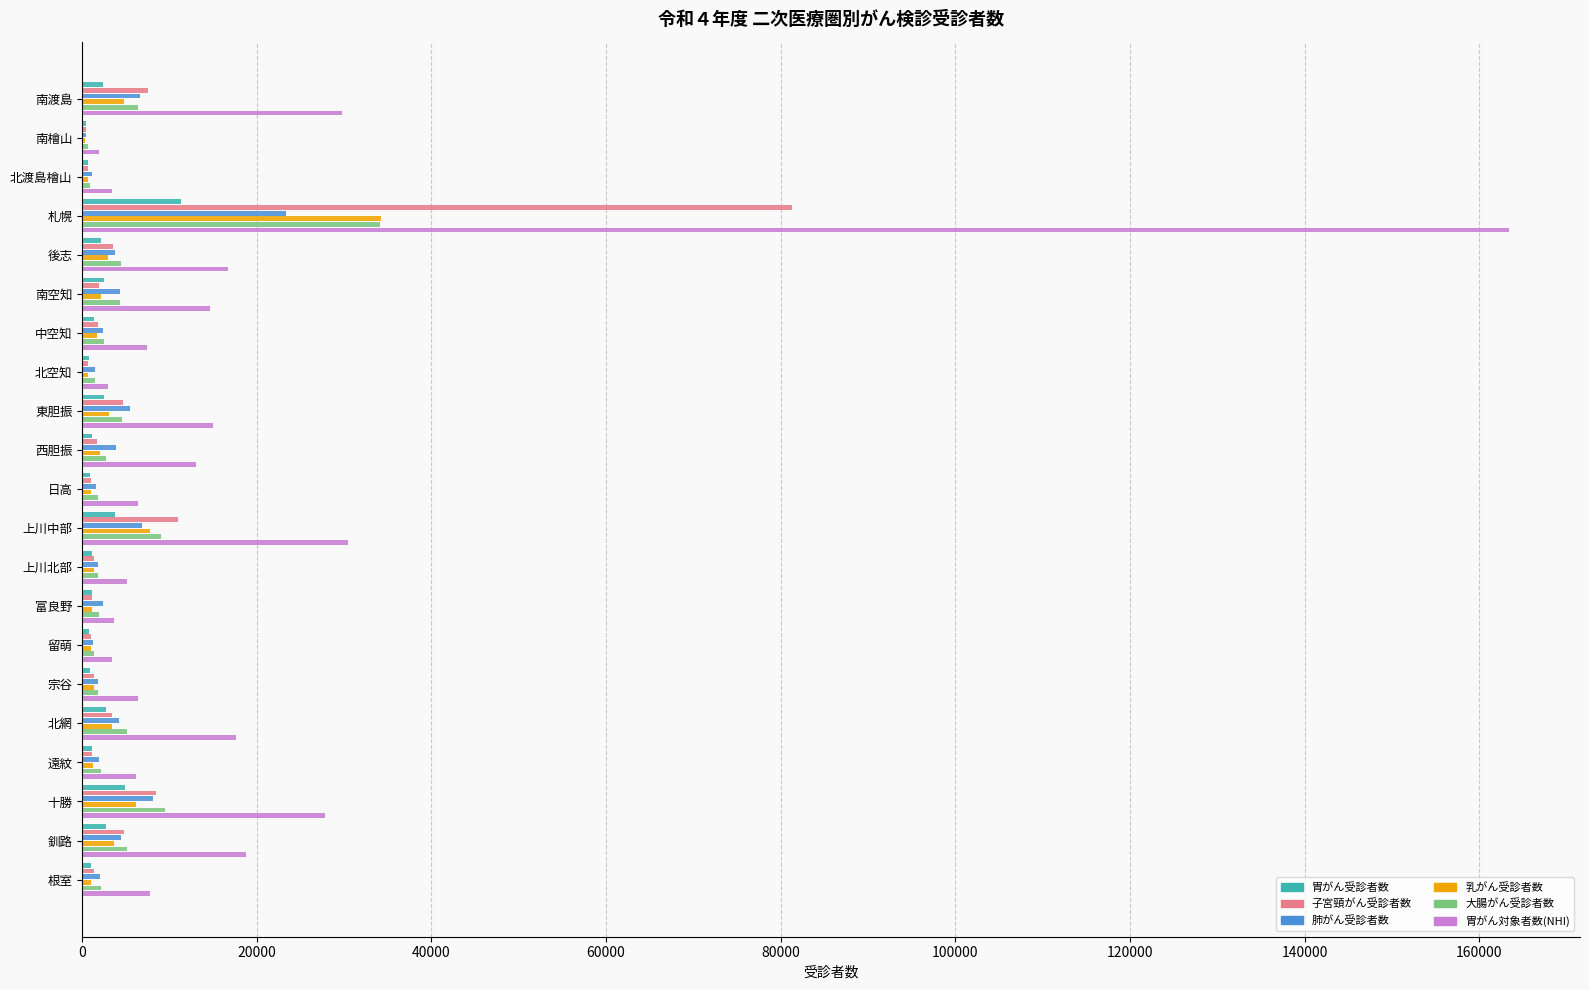

What is the maximum value for 胃がん受診者数?

11333